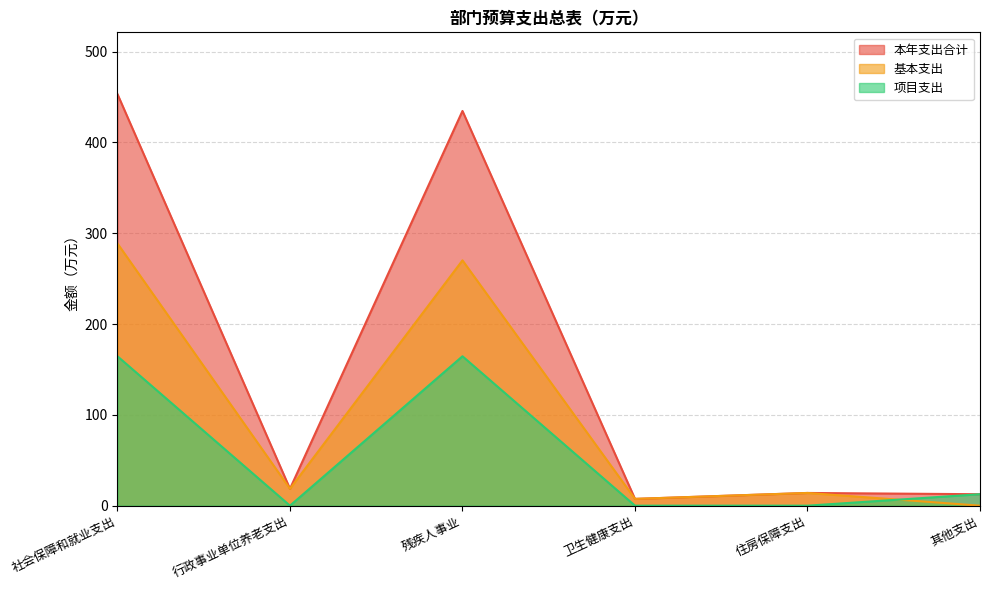

How many data points in 基本支出 are above 18?

3